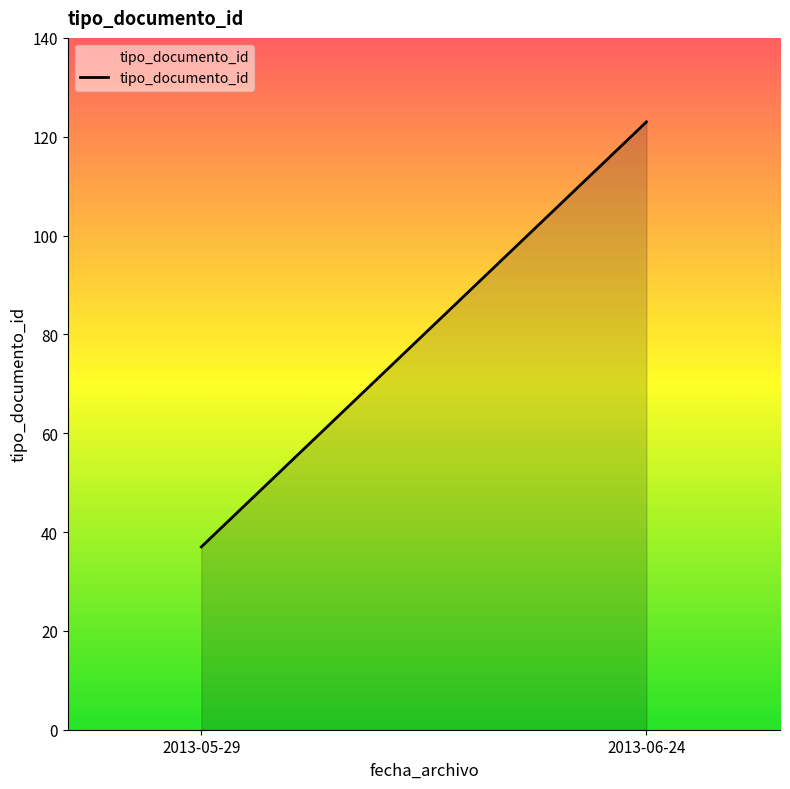

Which has a higher value, 2013-05-29 or 2013-05-29?

2013-05-29